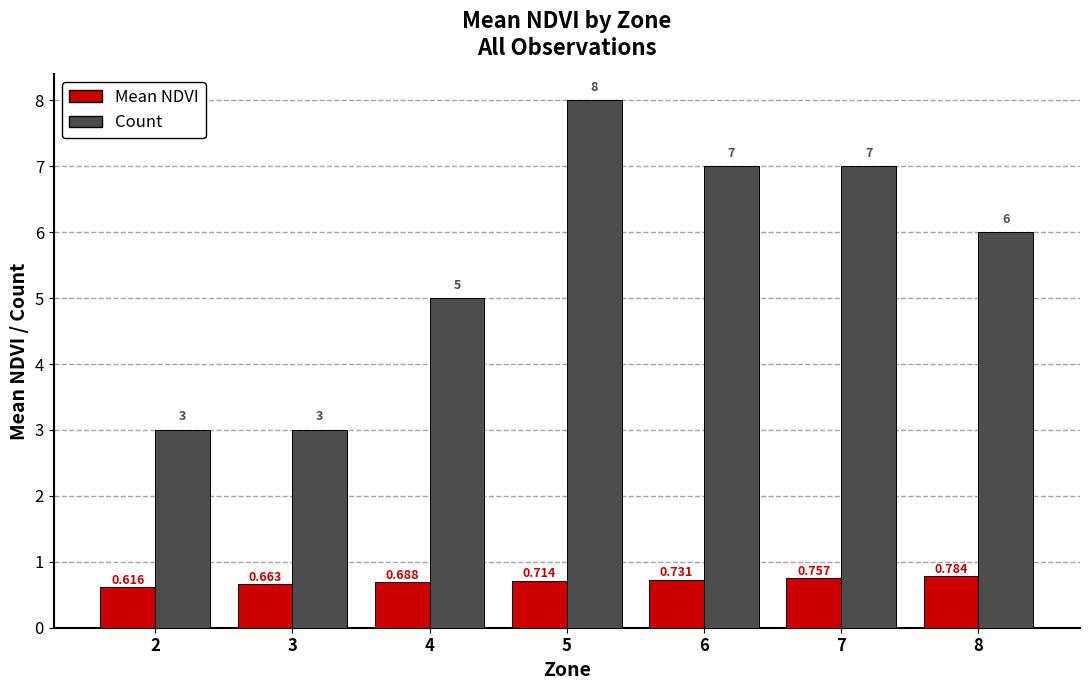

What is the difference between the maximum and second lowest values in the Count series?

5.0